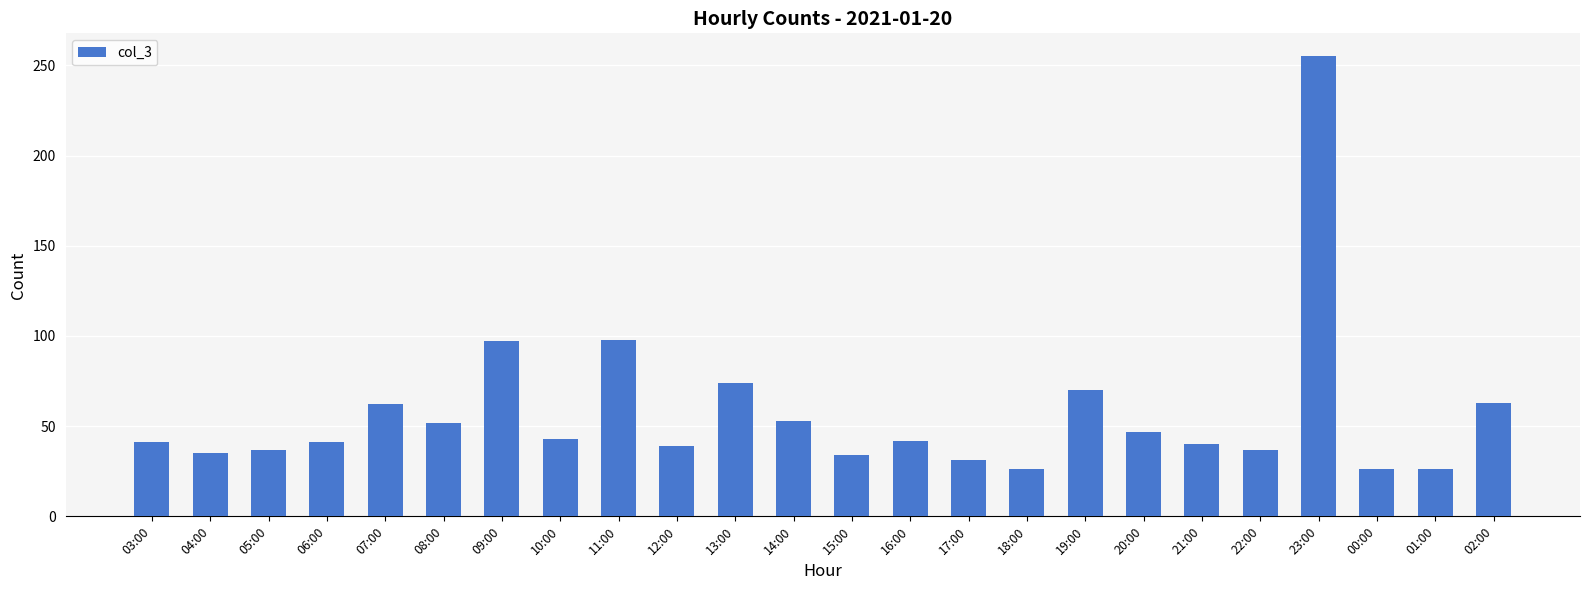

What is the minimum value shown in the chart?

26